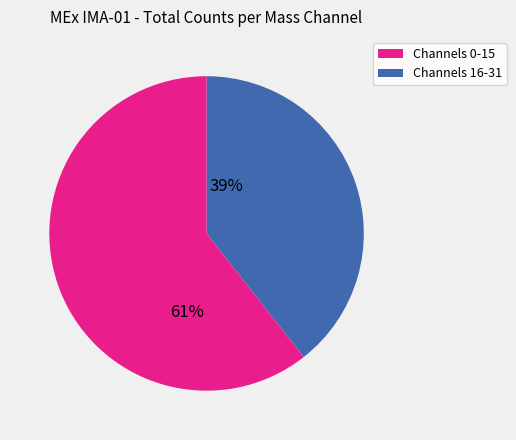

Is there a majority slice in this chart?

Yes